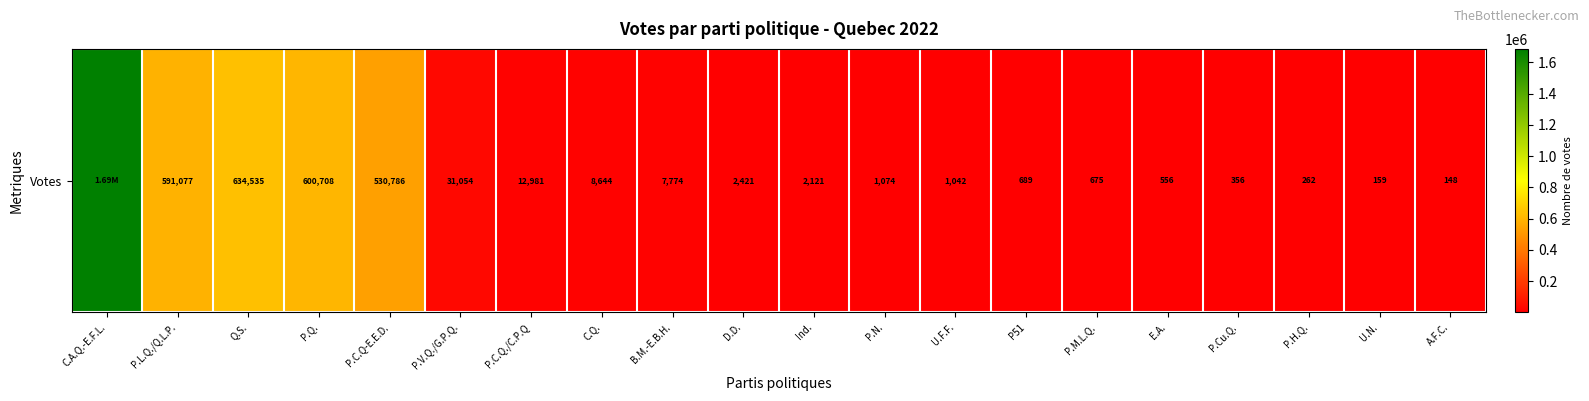

List the labels in order of value, smallest first.

A.F.C., U.N., P.H.Q., P.Cu.Q., E.A., P.M.L.Q., P51, U.F.F., P.N., Ind., D.D., B.M.-E.B.H., C.Q., P.C.Q./C.P.Q, P.V.Q./G.P.Q., P.C.Q-E.E.D., P.L.Q./Q.L.P., P.Q., Q.S., C.A.Q.-E.F.L.